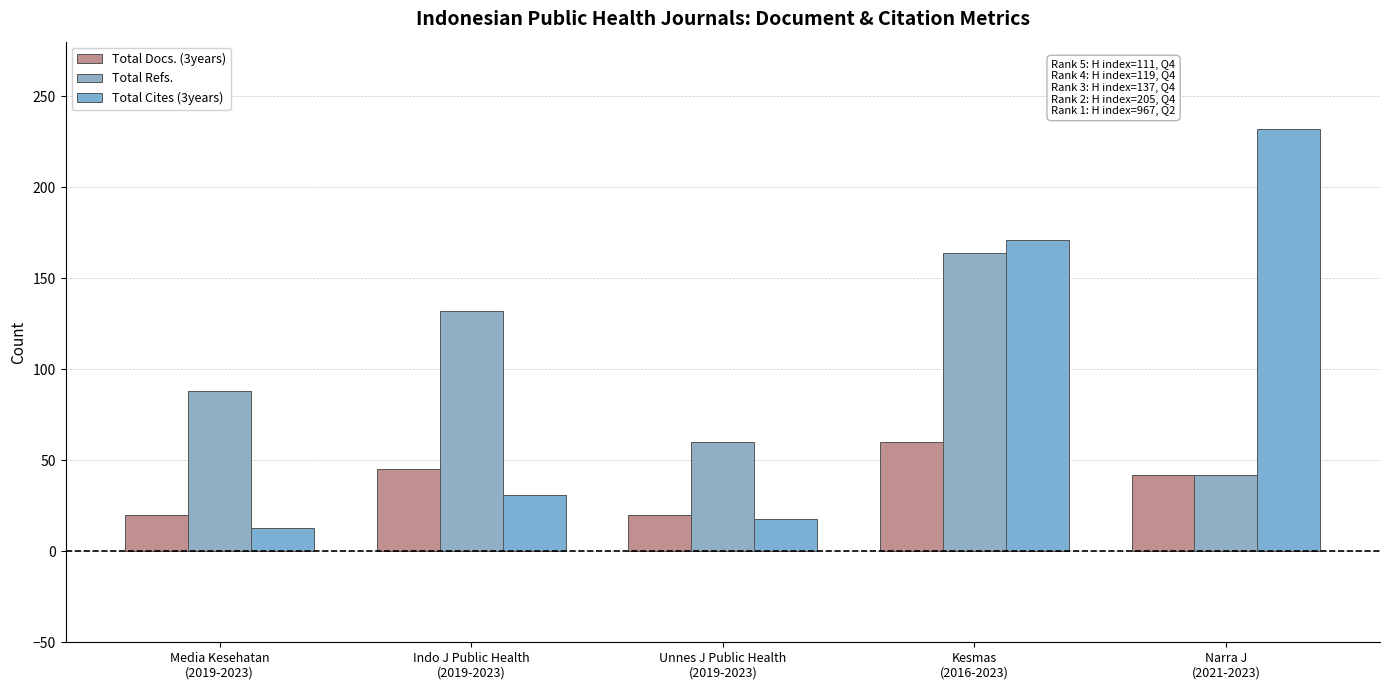

What is the spread (max minus min) of values at Narra J
(2021-2023)?

190